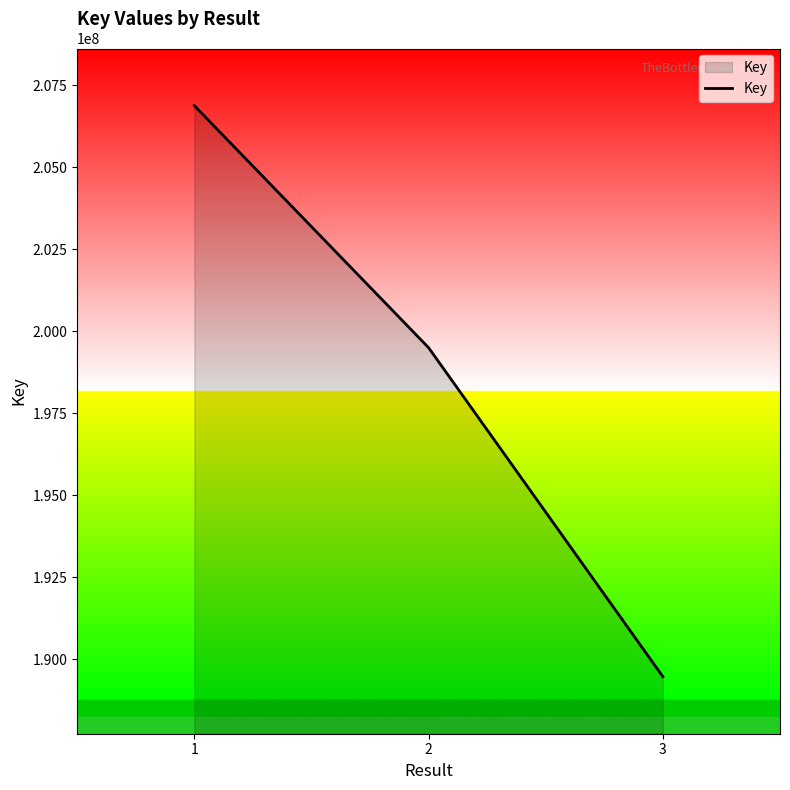

What is the minimum value shown in the chart?

189463546